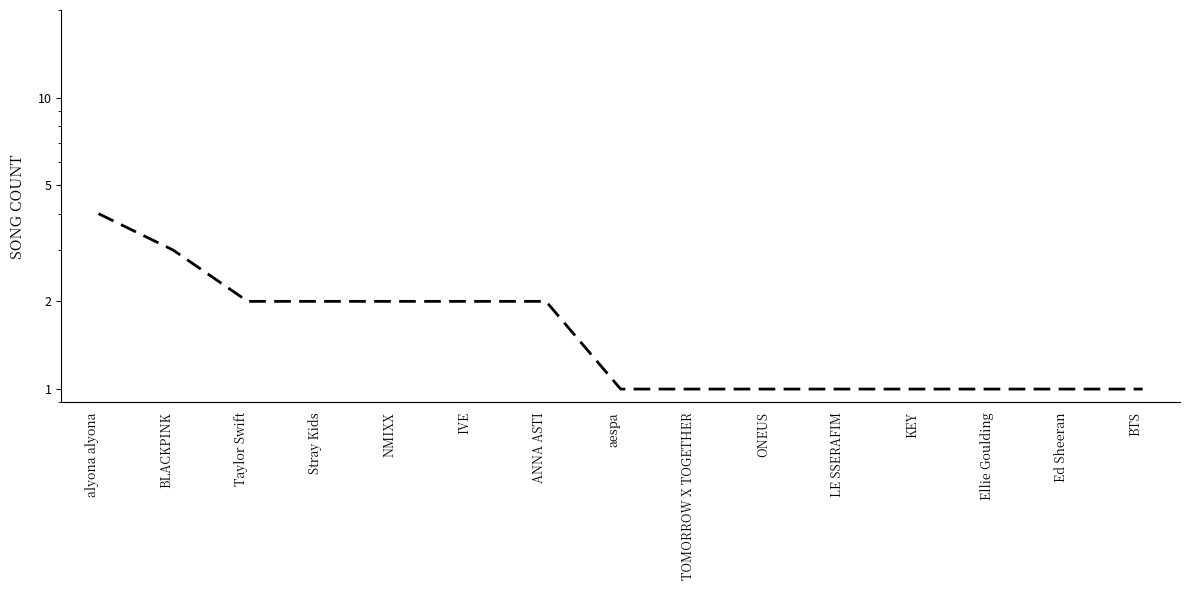

How many data points does each series have?

15